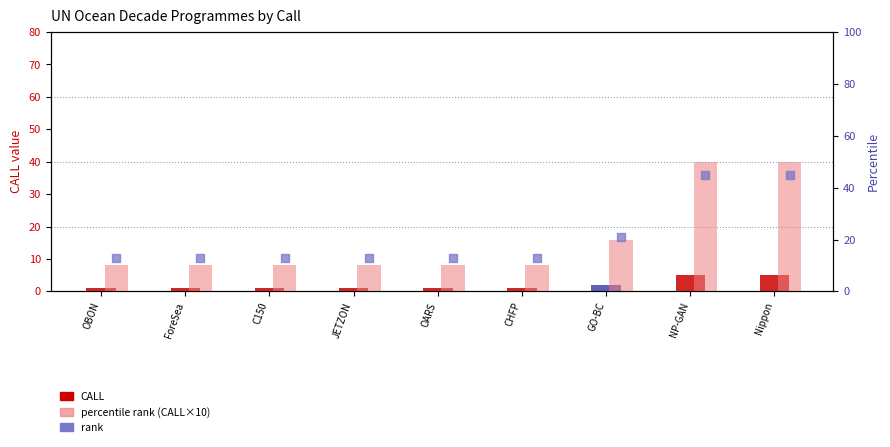

At how many categories does at least one series exceed 21?

2